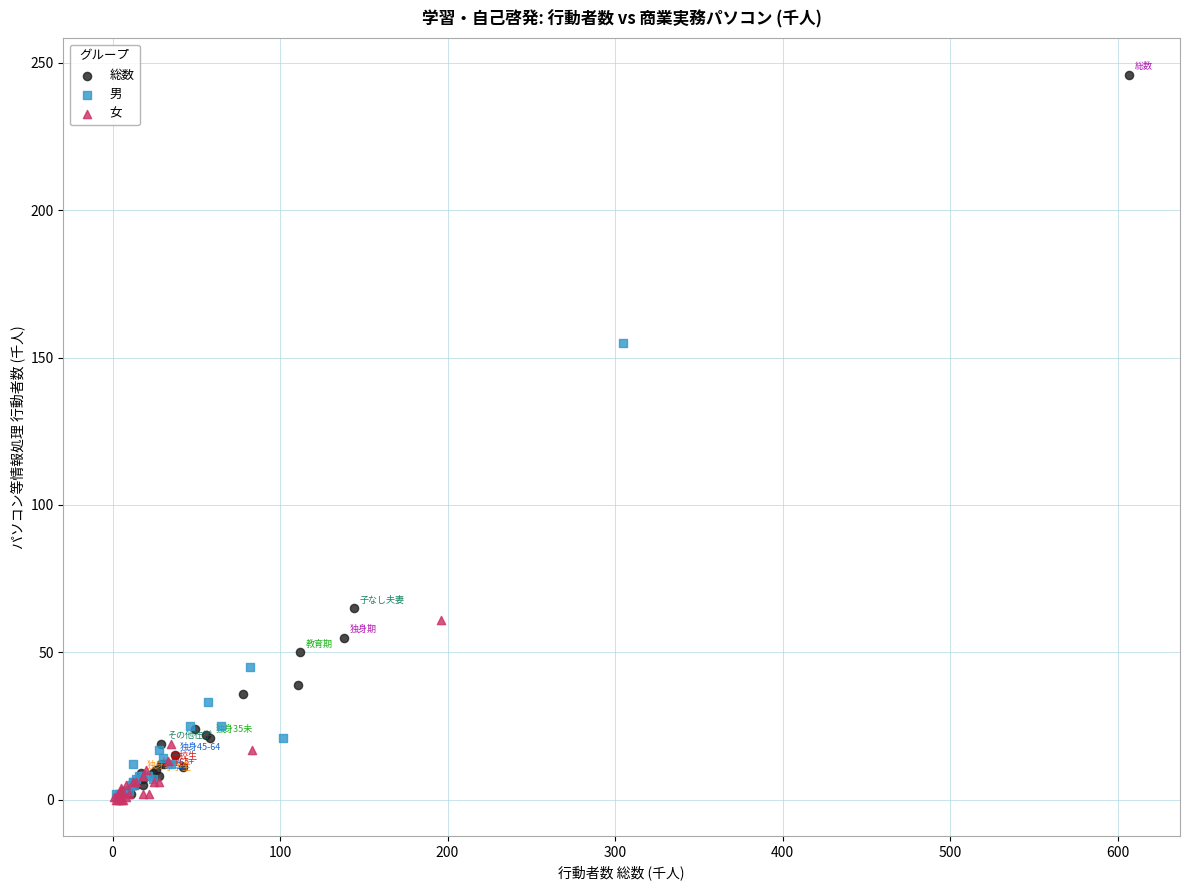

Which series has the widest spread of Y values?

総数